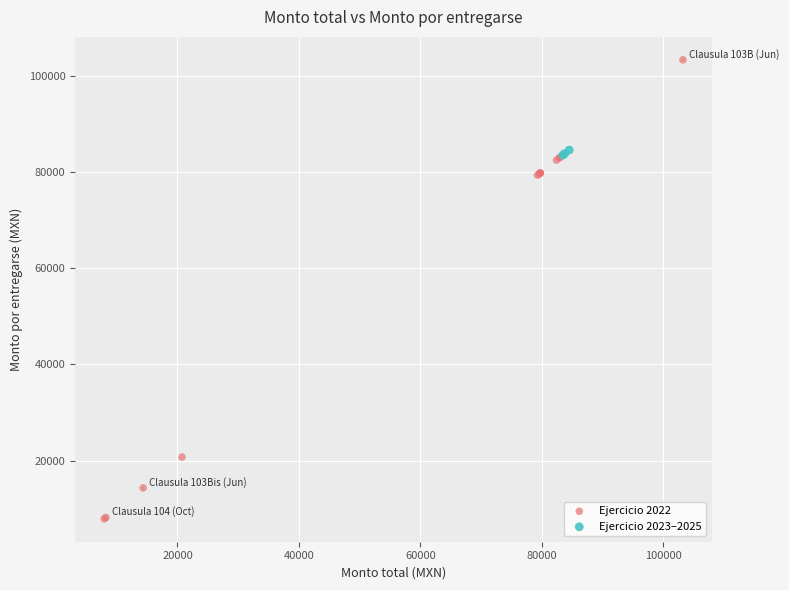

What are all the series names shown in the legend?

Ejercicio 2022, Ejercicio 2023–2025